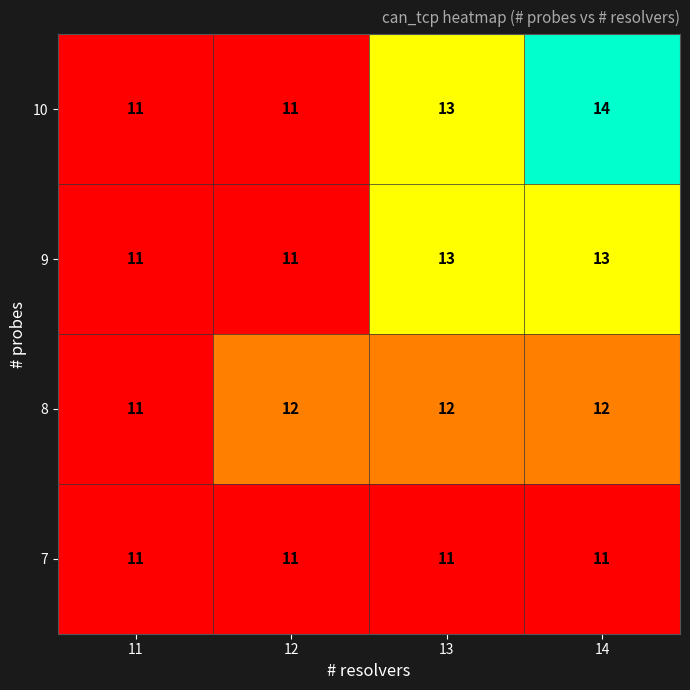

List the series in order of their peak value, highest first.

10, 9, 8, 7